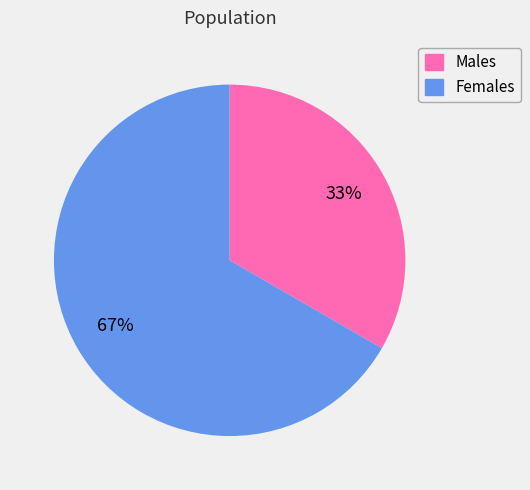

To the nearest percent, what is the average slice percentage?

50%